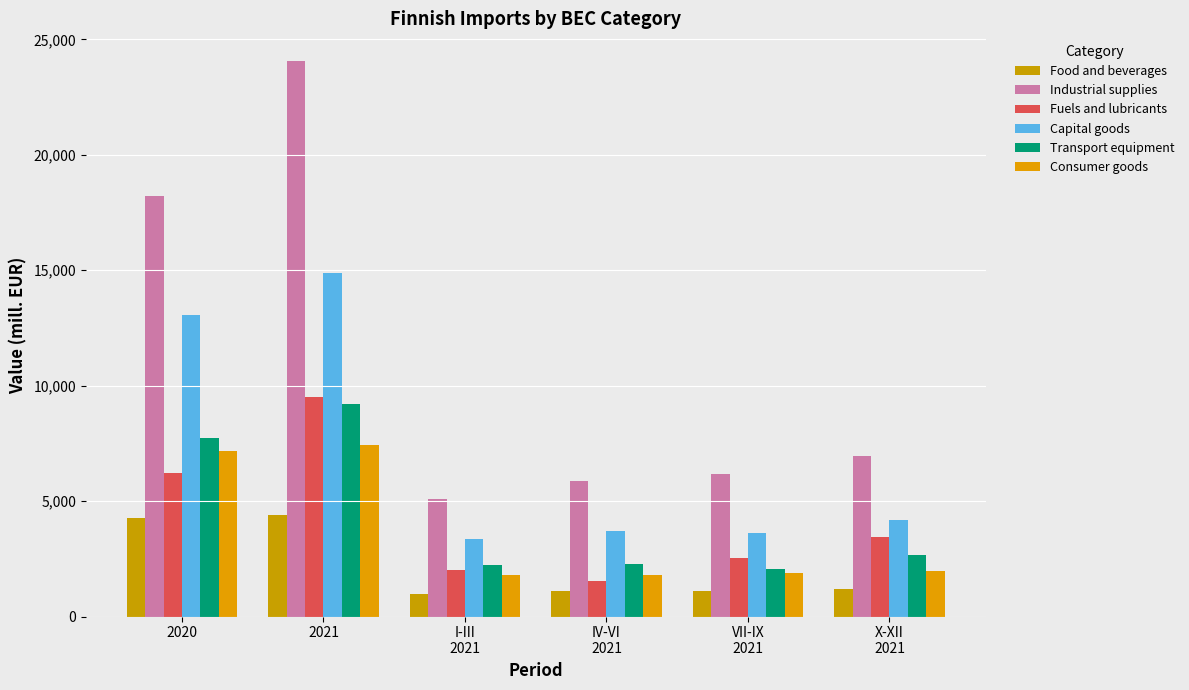

Which series has the largest total across all categories?

Industrial supplies